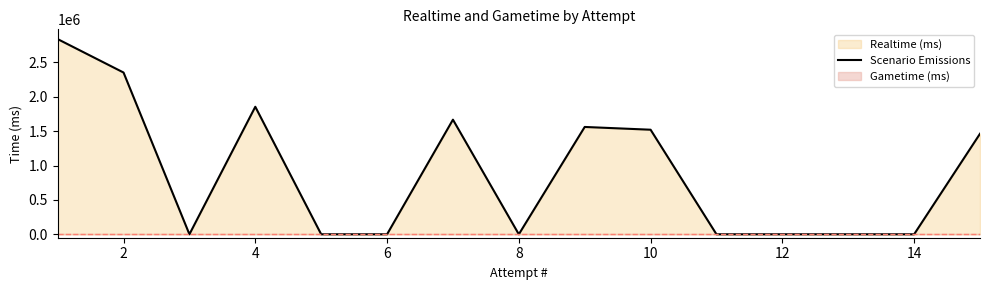

What is the maximum value for Scenario Emissions?

2838768